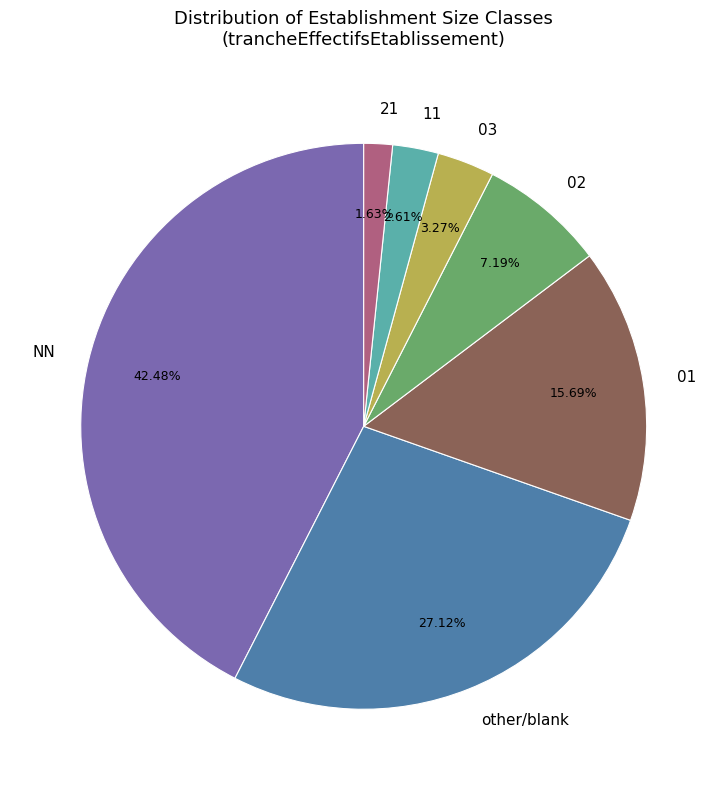

True or false: 03 accounts for 14% of the total.

False